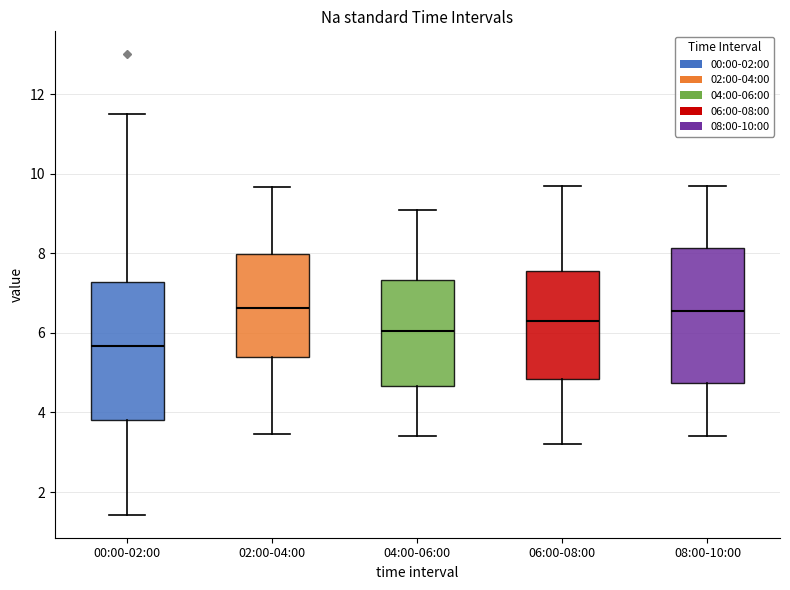

Reading left to right, transcribe this box plot: for each box, give where its median line is, the range the box spans, and where its two whiskers end, as read against the y-axis. The values are not printed on the chart, so give them approximately, as read against the axis.

00:00-02:00: median 5.6, box 3.8 to 7.2, whiskers 1.4 to 11.6
02:00-04:00: median 6.6, box 5.4 to 8.0, whiskers 3.4 to 9.6
04:00-06:00: median 6.0, box 4.6 to 7.4, whiskers 3.4 to 9.2
06:00-08:00: median 6.4, box 4.8 to 7.6, whiskers 3.2 to 9.8
08:00-10:00: median 6.6, box 4.8 to 8.2, whiskers 3.4 to 9.8